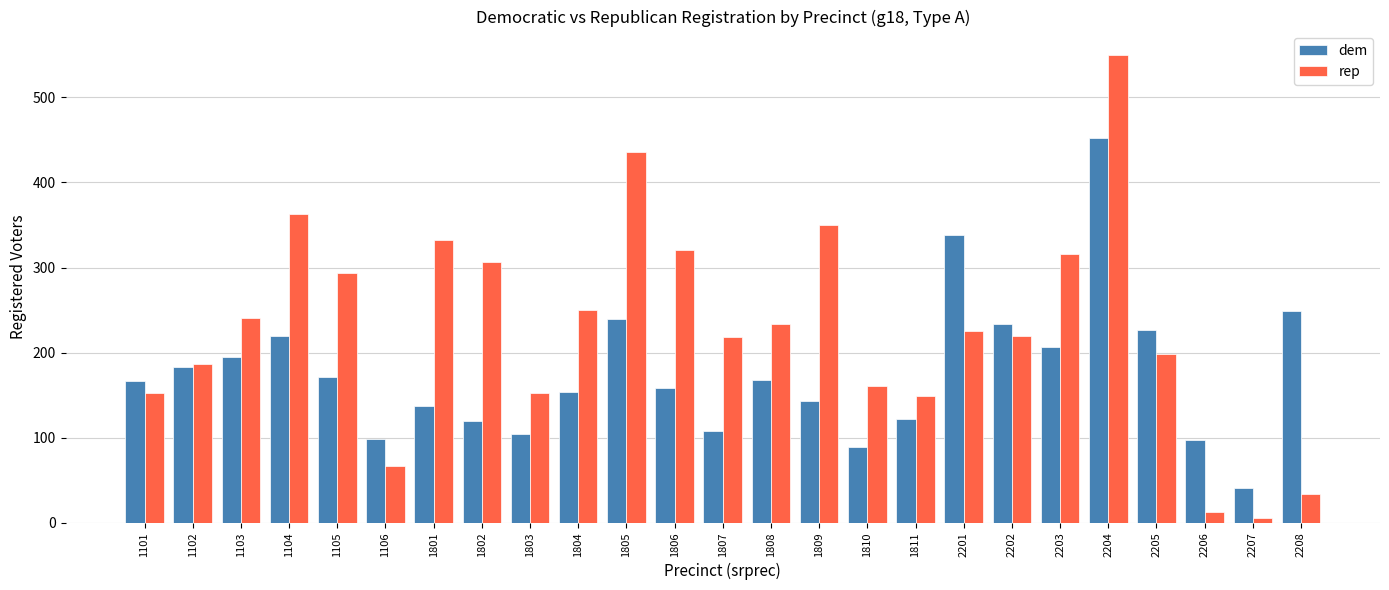

How many bars are there in total?

50